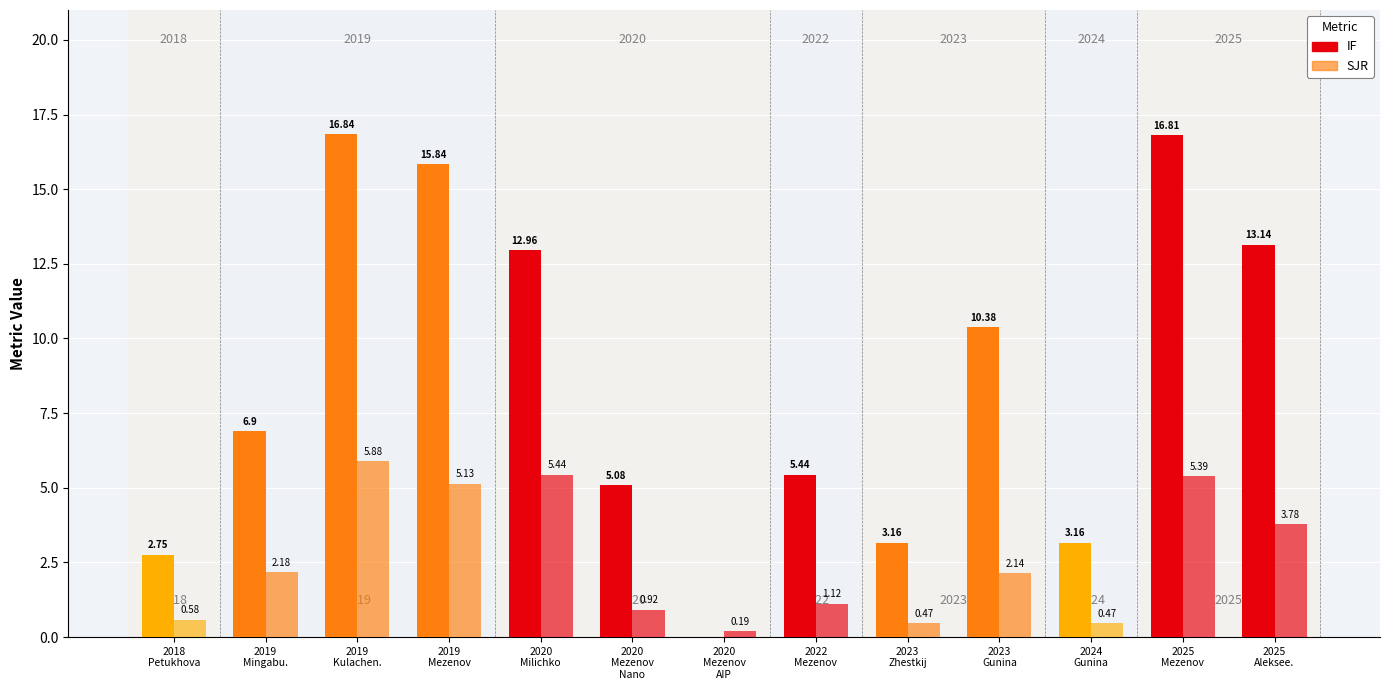

True or false: IF has a value of 16.8 at 2019
Kulachen..

True